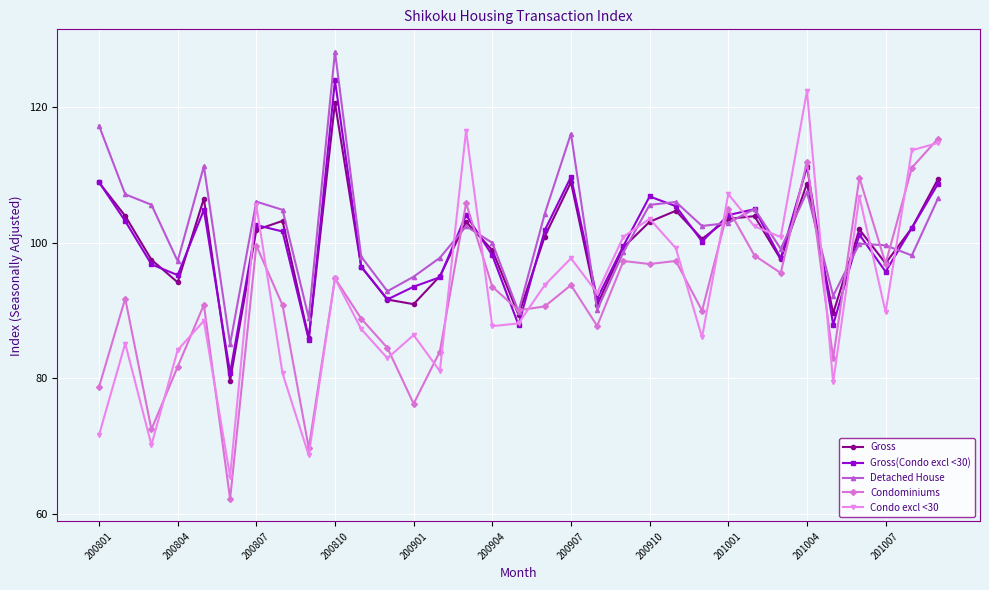

What is the value of the Condominiums point at the 24th from the left?

90.0